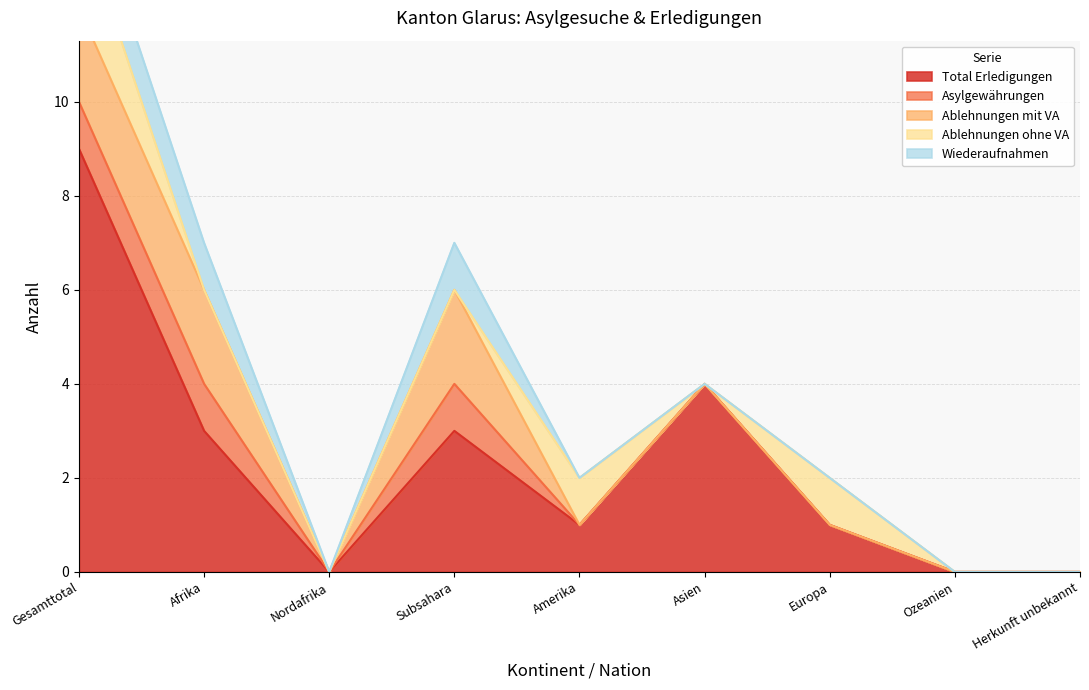

What is the difference between the maximum and minimum values in the Total Erledigungen series?

9